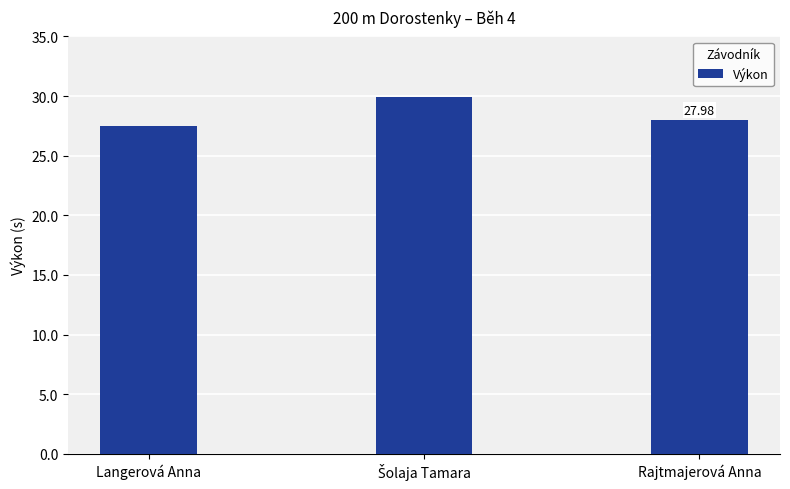

The value at Rajtmajerová Anna is 28.0. True or false?

True